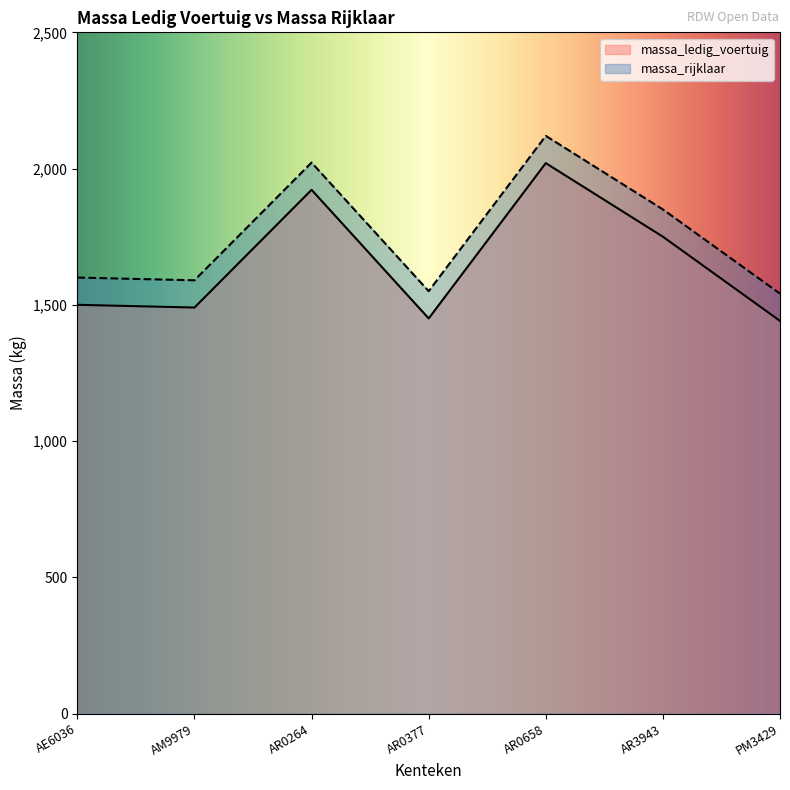

What is the value of the massa_ledig_voertuig point at the 1st from the left?

1500